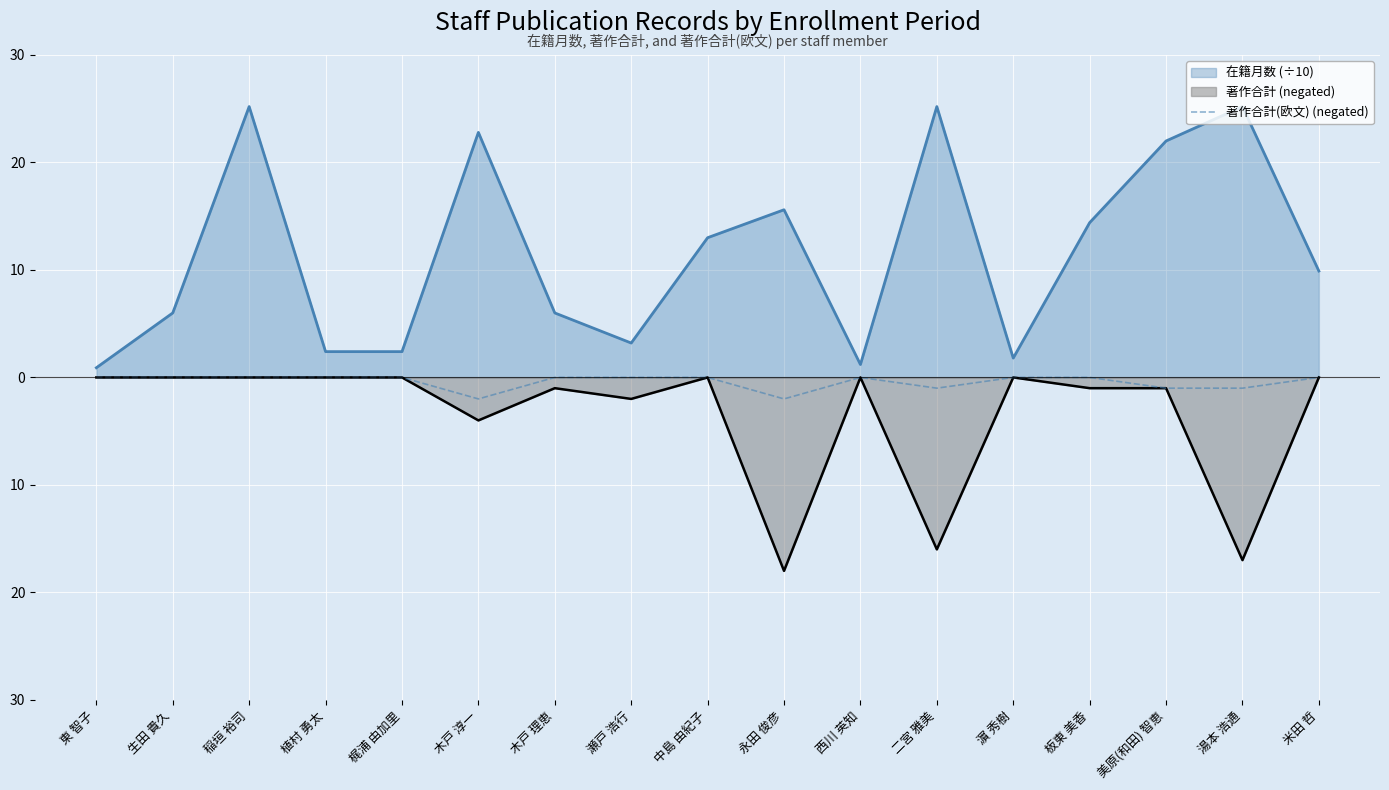

Does the chart display data point markers on the line(s)?

No